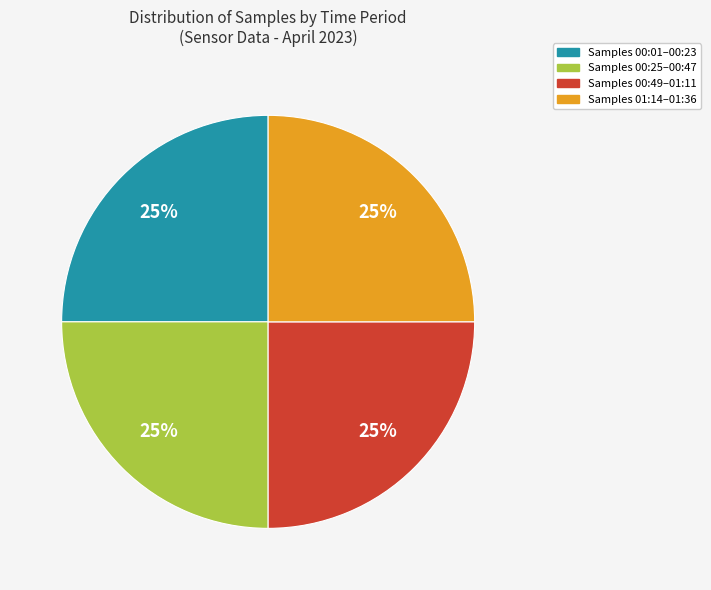

Does any single category account for the majority?

No